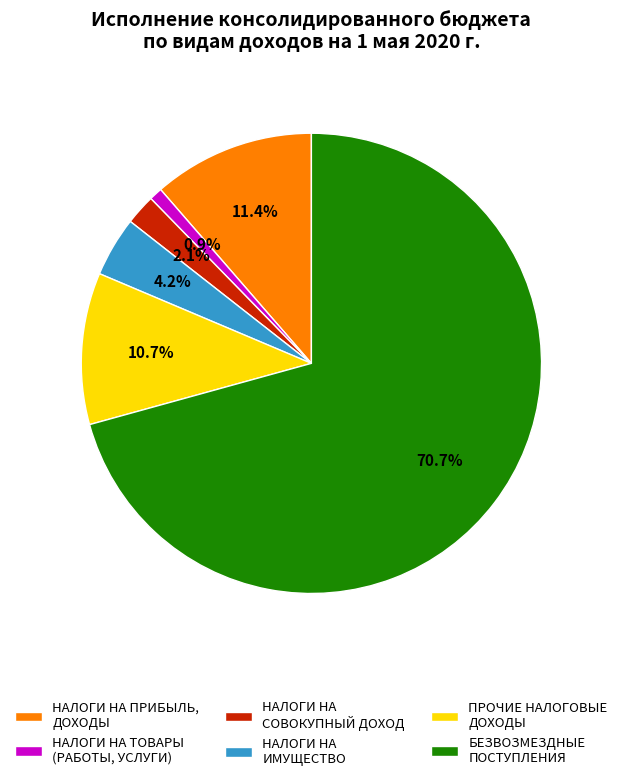

How much of the chart is everything except НАЛОГИ НА ТОВАРЫ (РАБОТЫ, УСЛУГИ)?

99.1%